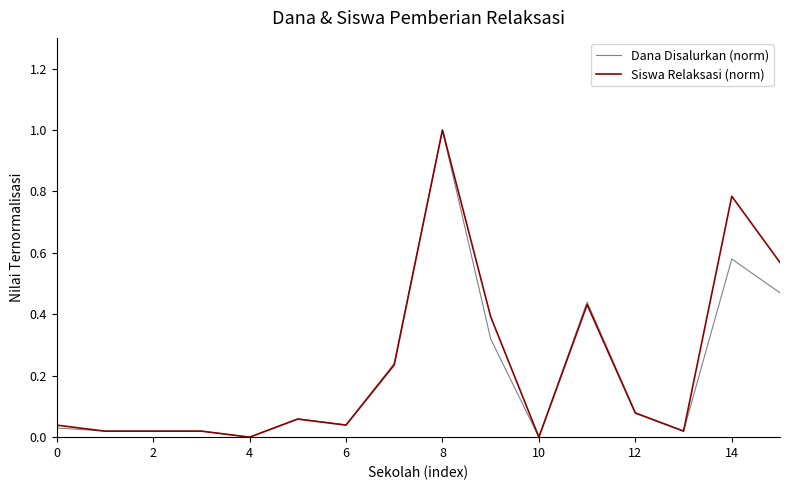

What are all the series names shown in the legend?

Dana Disalurkan (norm), Siswa Relaksasi (norm)